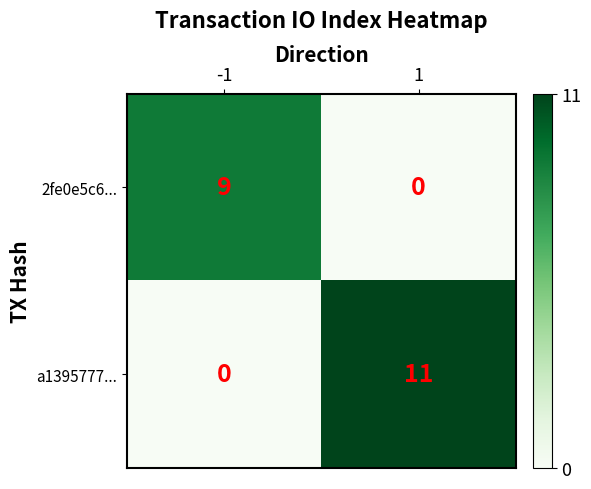

Reading left to right, extract all data points from this chart.

2fe0e5c6...: -1=9	1=0
a1395777...: -1=0	1=11